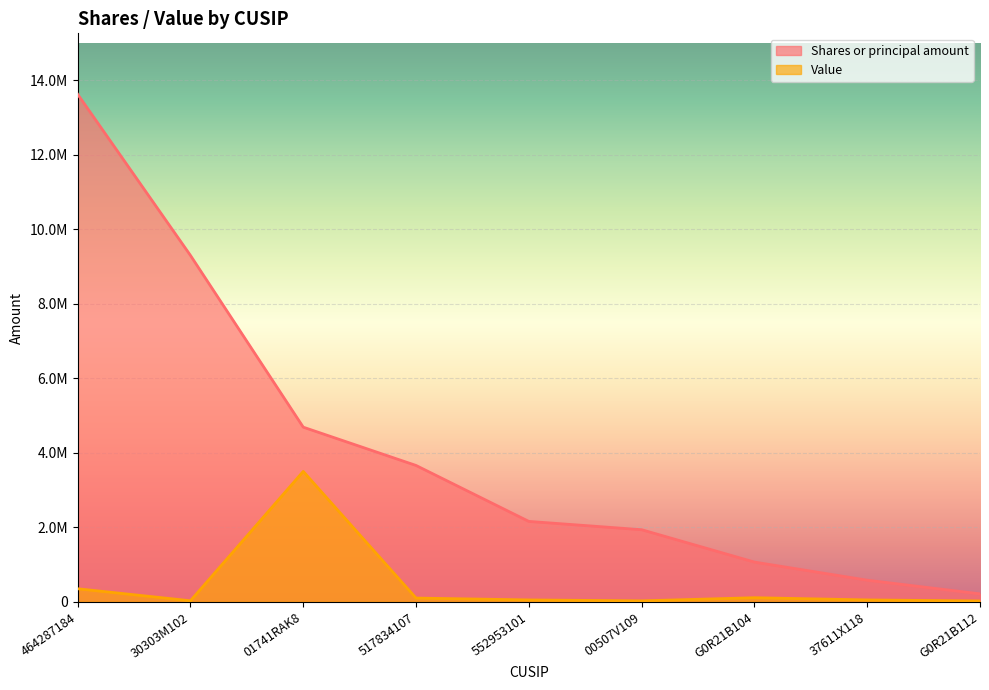

Rank the series at 464287184 from highest to lowest value.

Shares or principal amount, Value